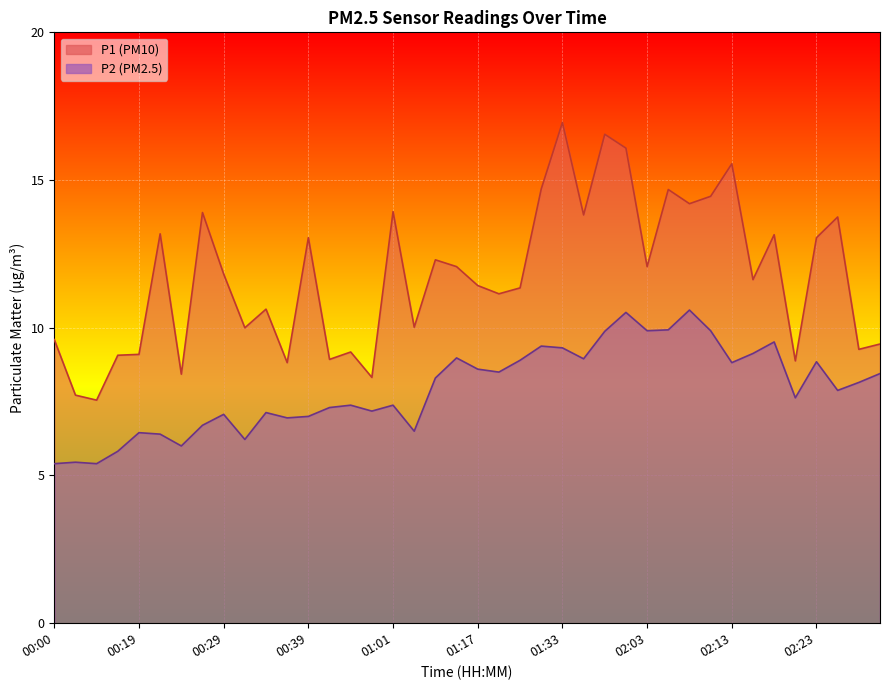

What is the label of the 4th point from the right?

02:23